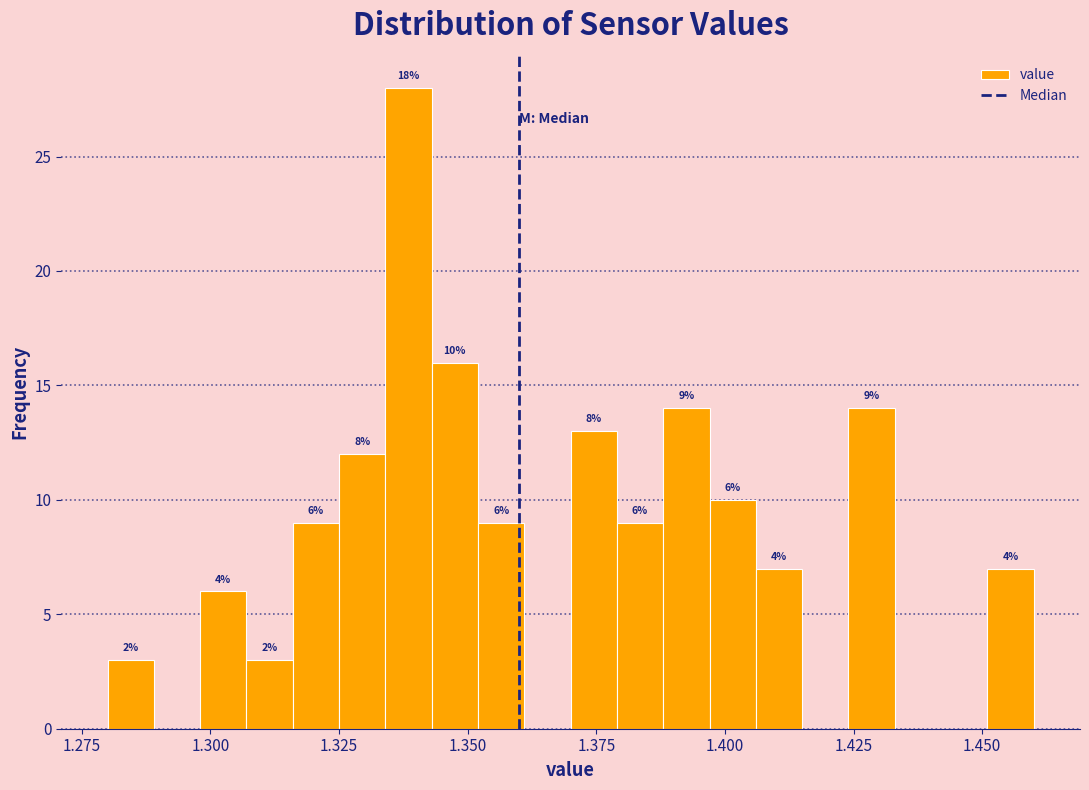

Read against the x-axis, roughly where is the centre of the tallest bar?

1.340